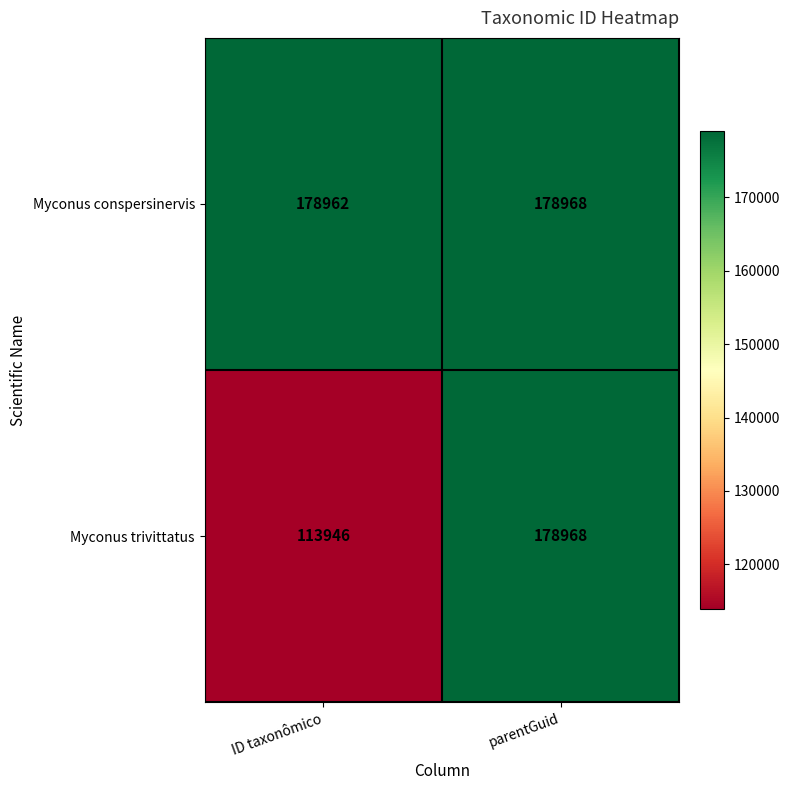

List the series in order of their overall mean, highest first.

Myconus conspersinervis, Myconus trivittatus